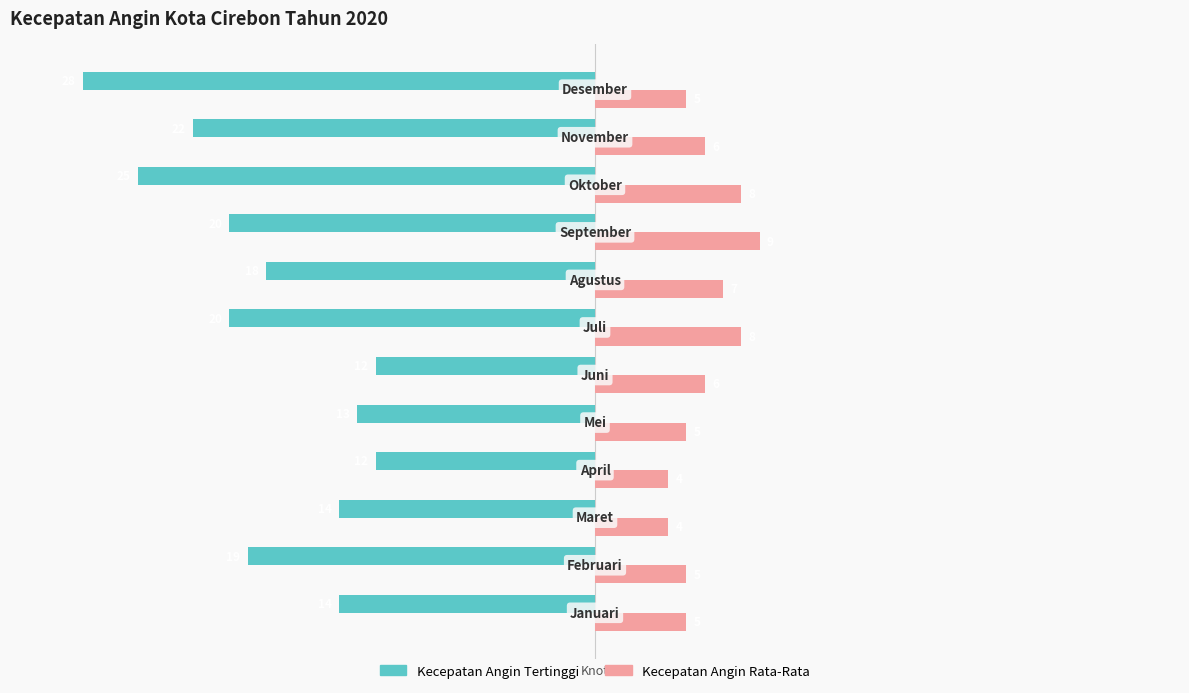

What are all the series names shown in the legend?

Kecepatan Angin Tertinggi, Kecepatan Angin Rata-Rata